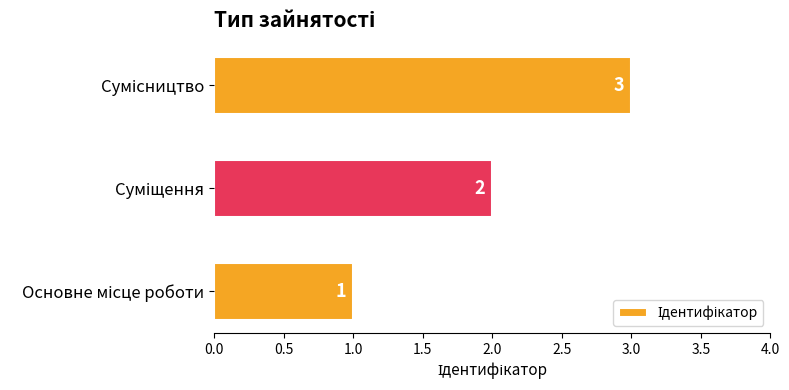

What is the greatest value displayed?

3